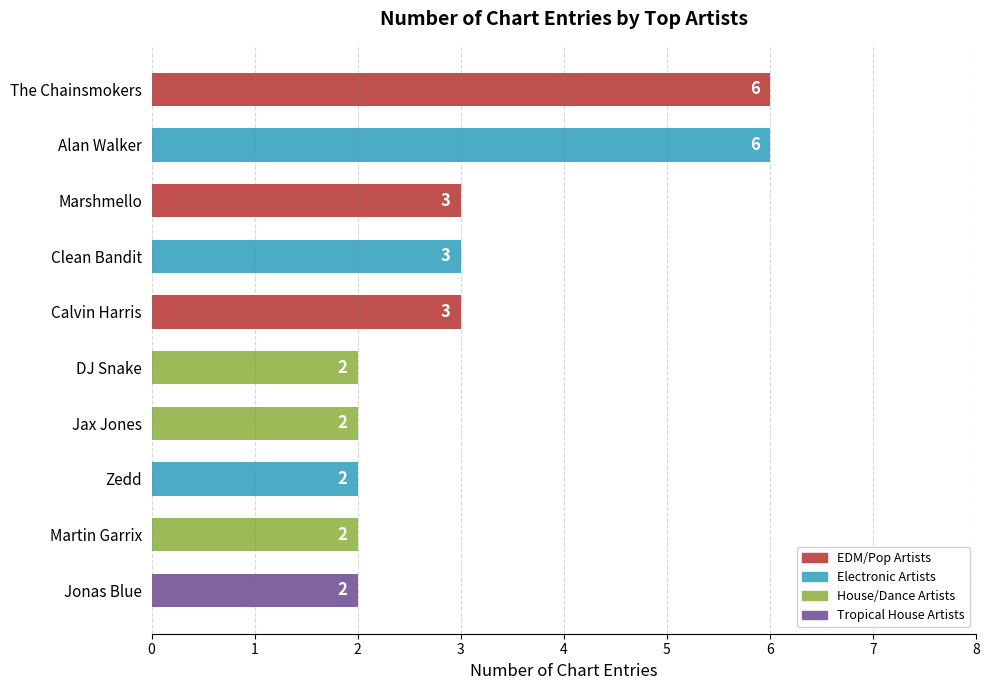

Which has a higher value, Jonas Blue or Calvin Harris?

Calvin Harris